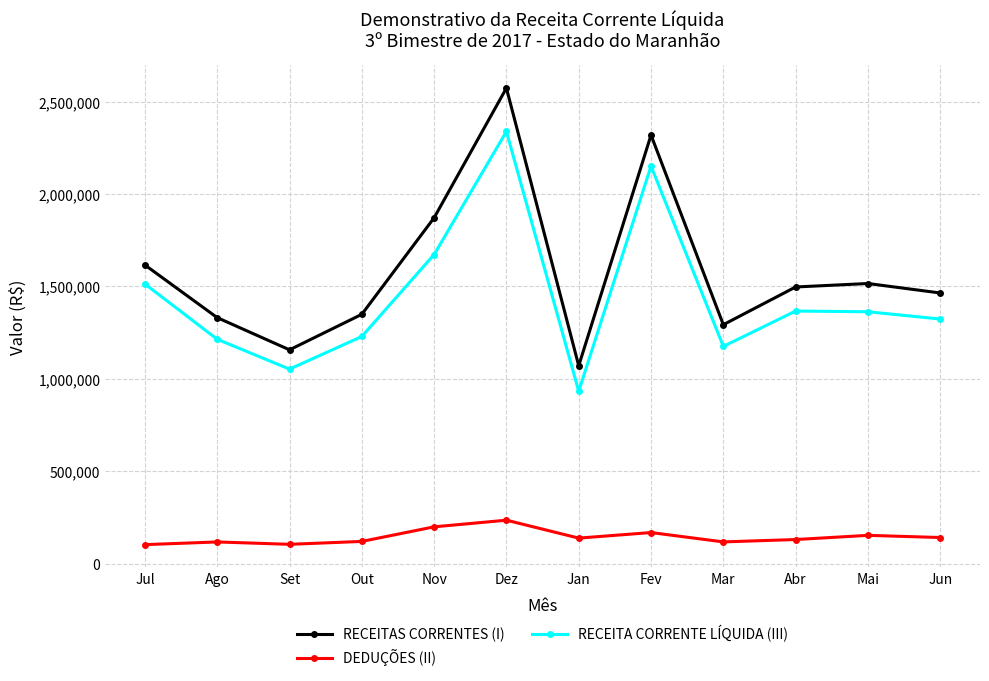

Which series has the widest spread of values?

RECEITAS CORRENTES (I)